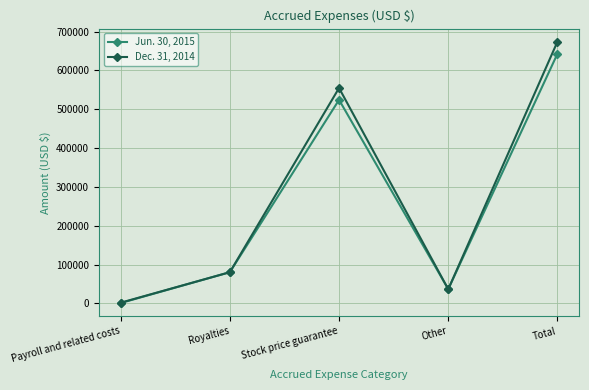

The Jun. 30, 2015 series shows 524267 at Stock price guarantee. True or false?

True